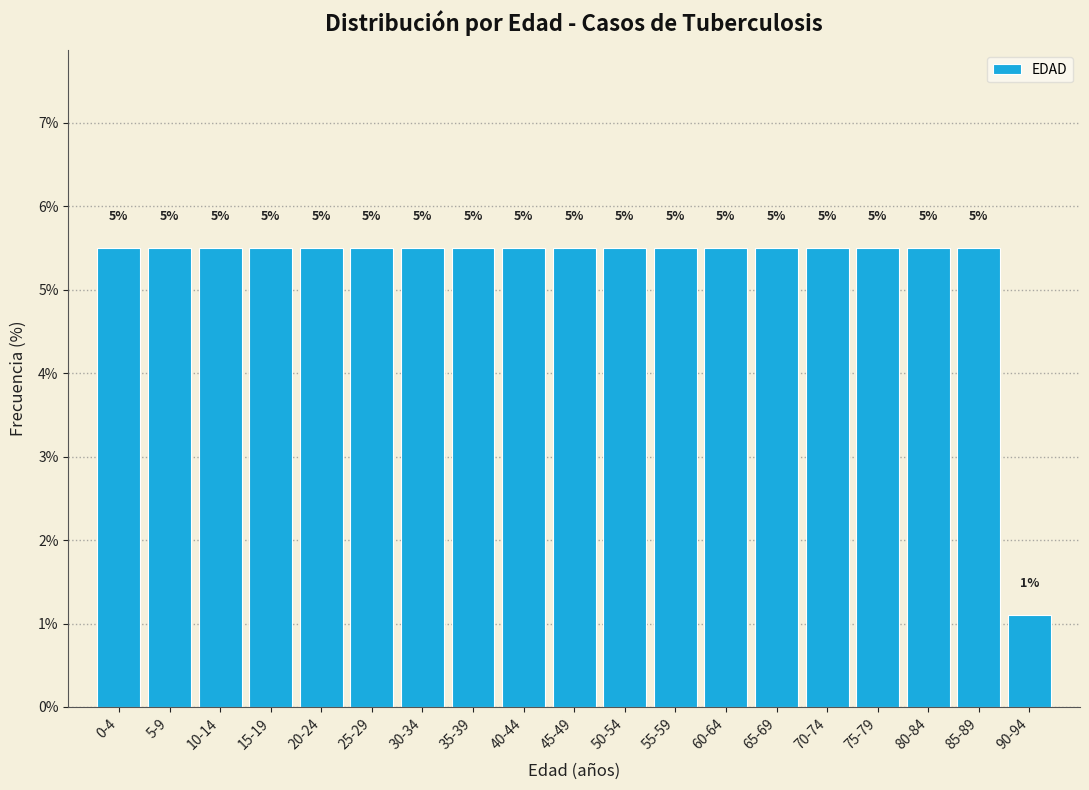

Does the chart contain any negative values?

No